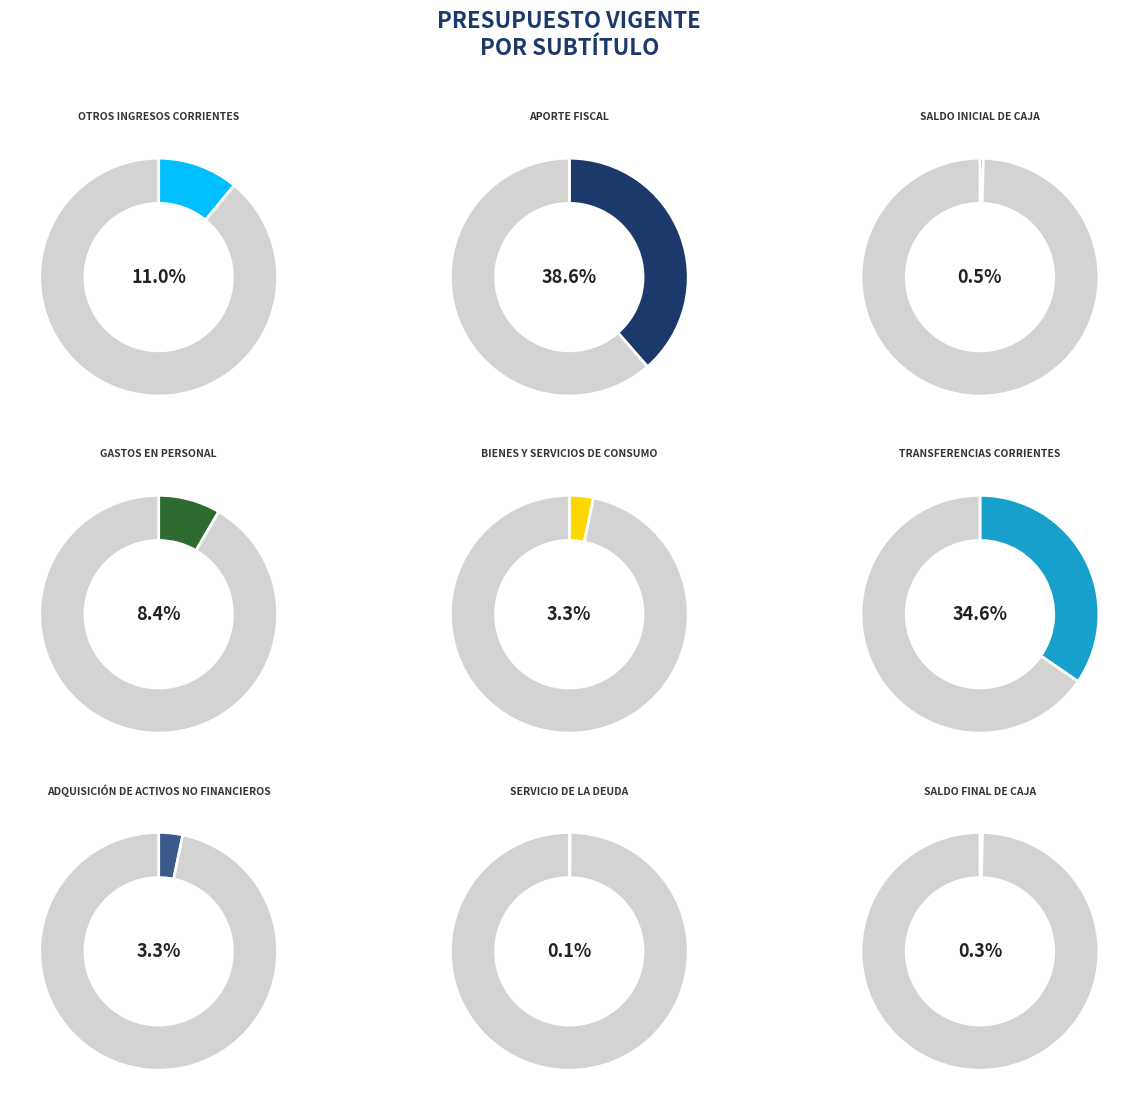

Does SALDO INICIAL
DE CAJA account for over 50% of the chart?

No